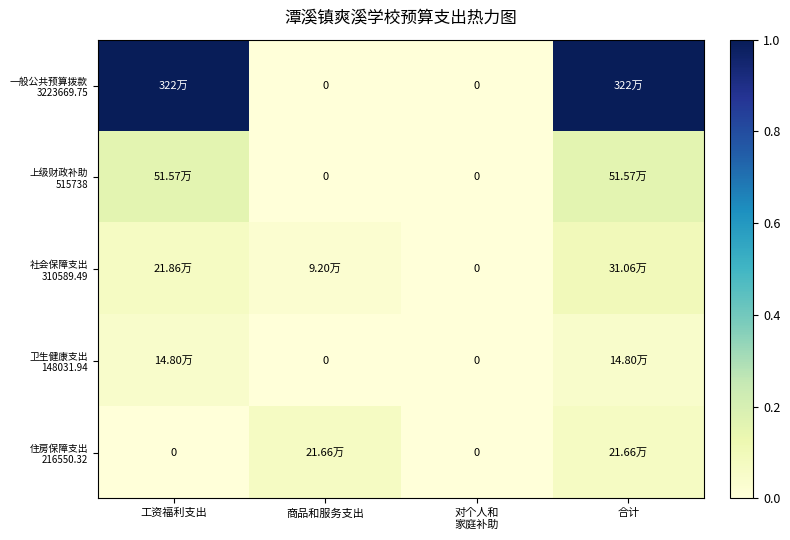

What is the total value across all series at 合计?

1.4